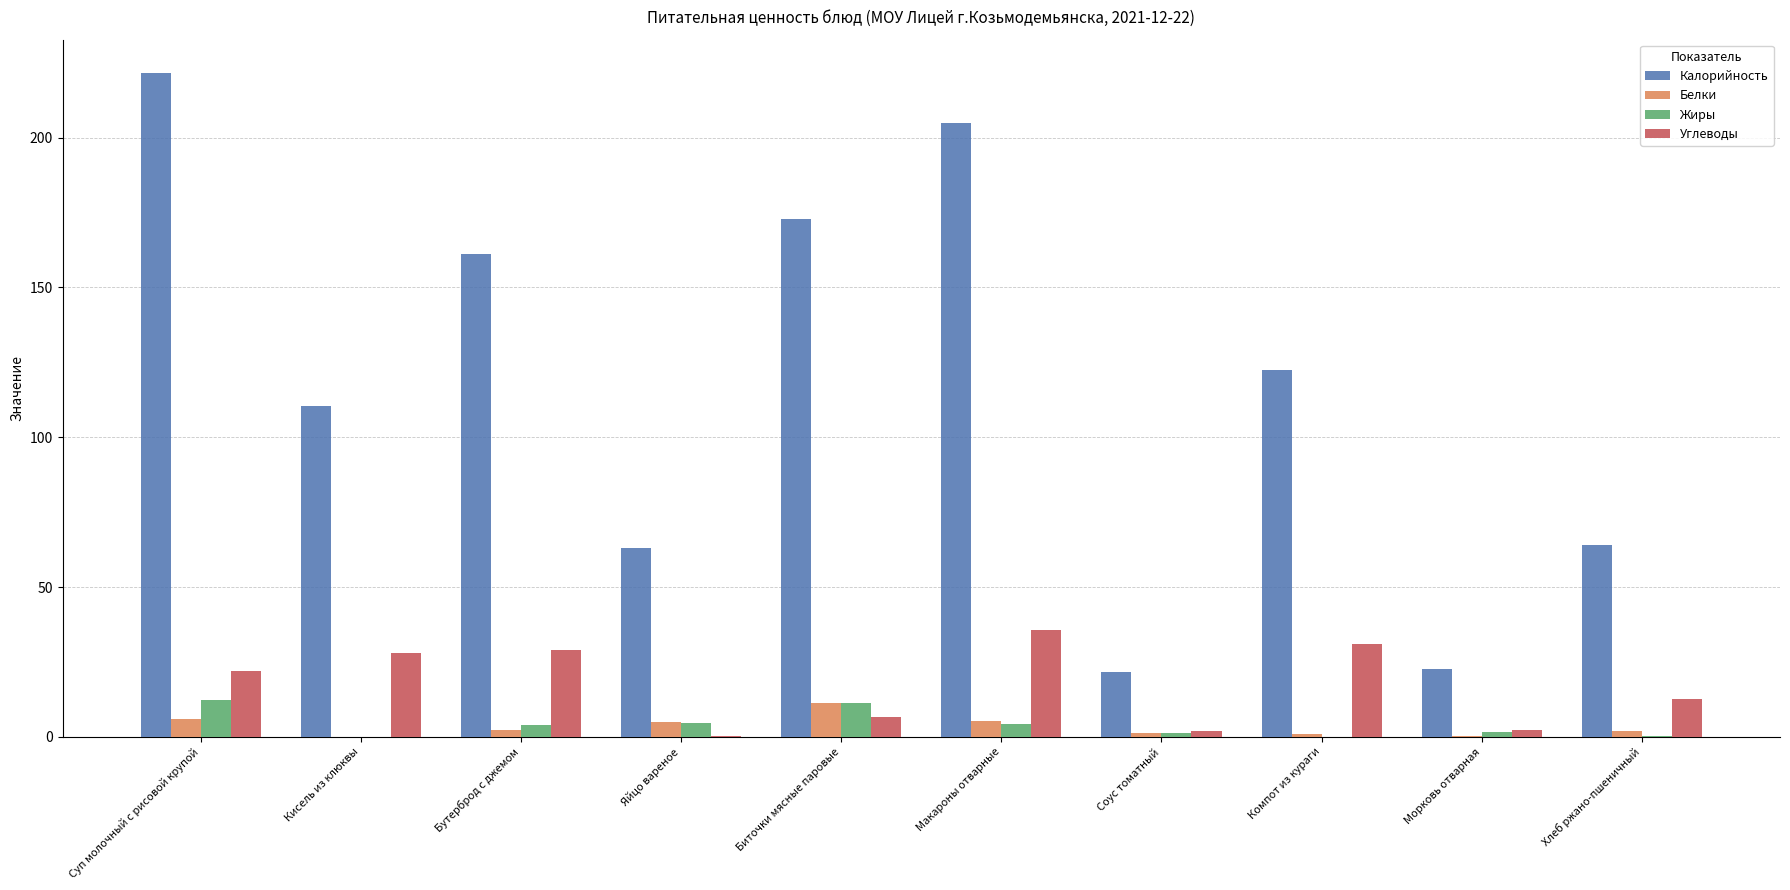

Which series changed the most between Компот из кураги and Хлеб ржано-пшеничный?

Калорийность